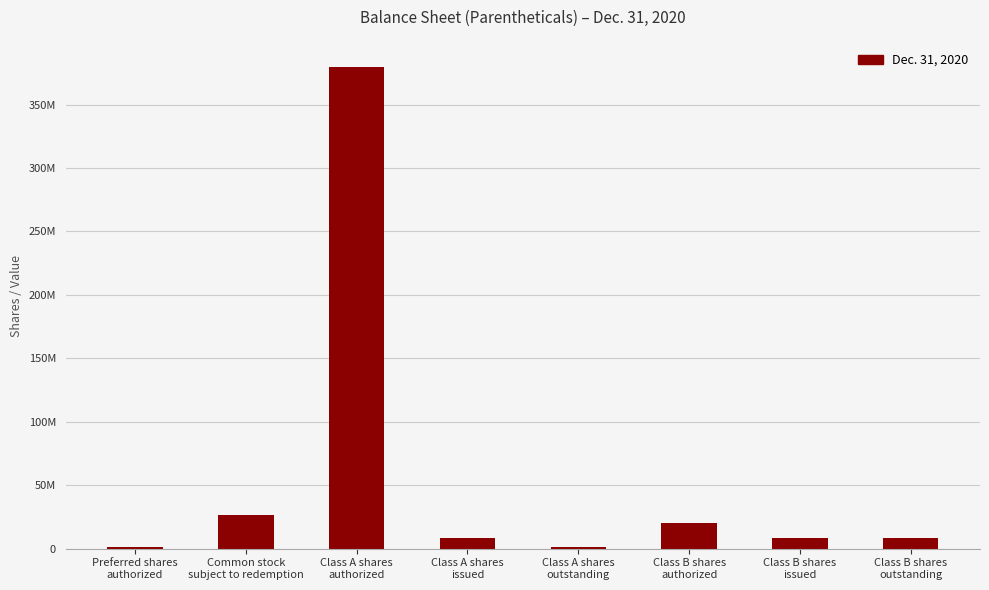

Reading left to right, what are all the values shown in this chart?

Preferred shares
authorized=1000000	Common stock
subject to redemption=26675623	Class A shares
authorized=380000000	Class A shares
issued=8324377	Class A shares
outstanding=1711728	Class B shares
authorized=20000000	Class B shares
issued=8750000	Class B shares
outstanding=8750000